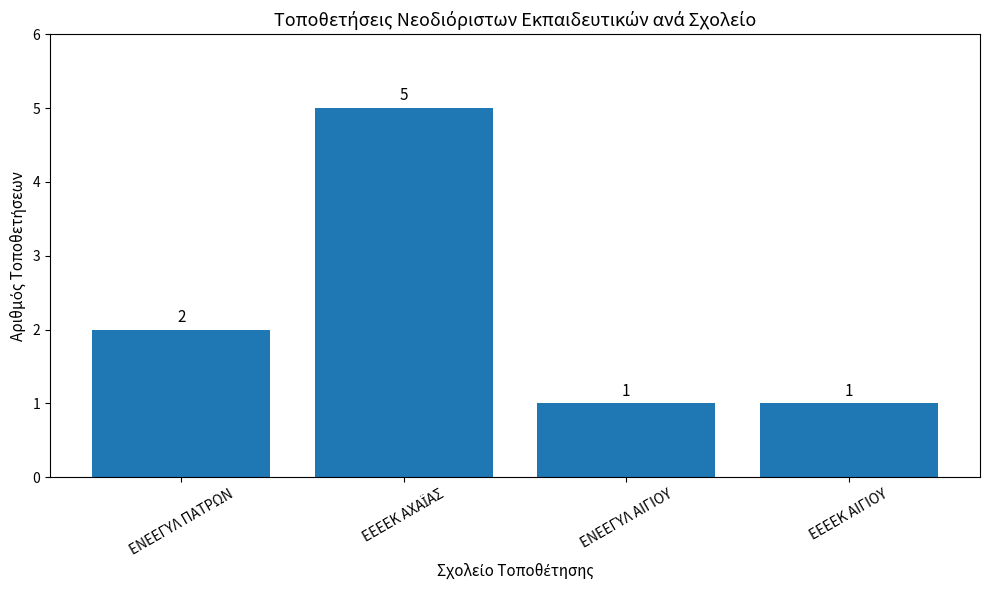

What is the label of the 3rd bar from the left?

ΕΝΕΕΓΥΛ ΑΙΓΙΟΥ